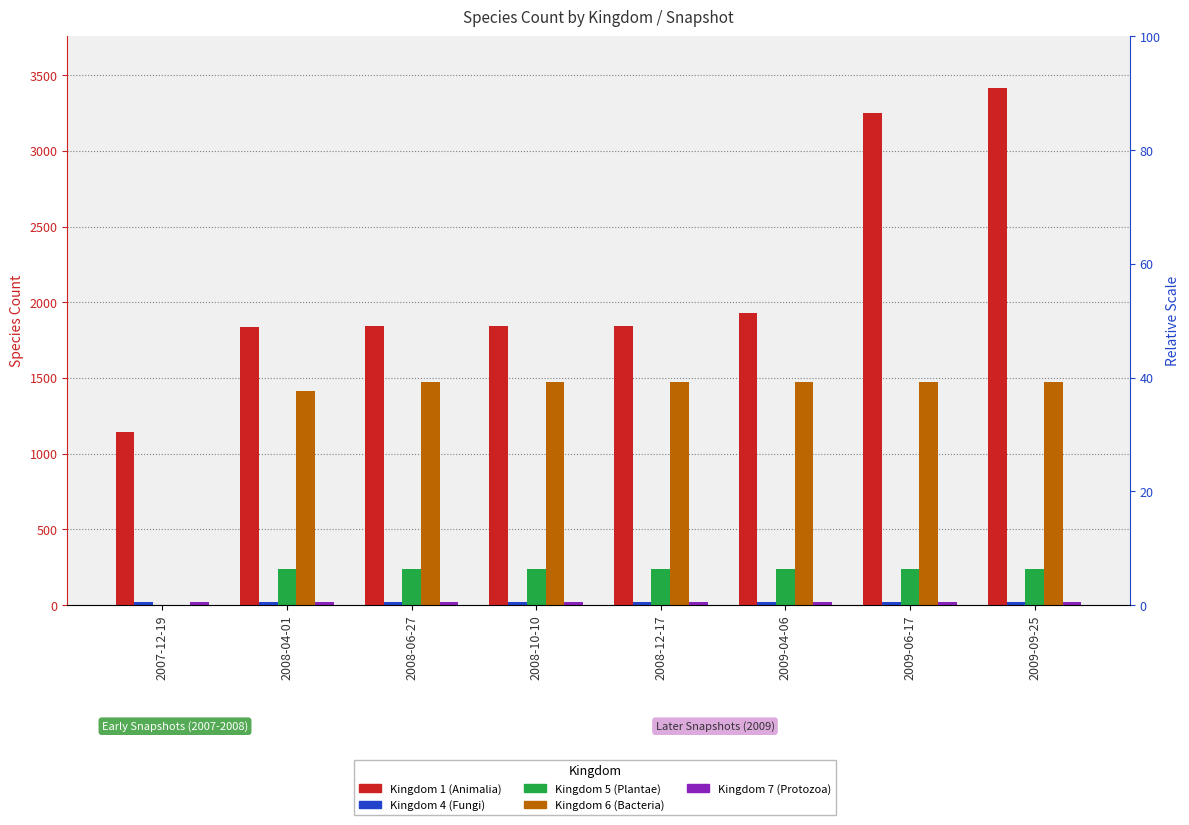

Read the Kingdom 7 (Protozoa) value at 2007-12-19.

20